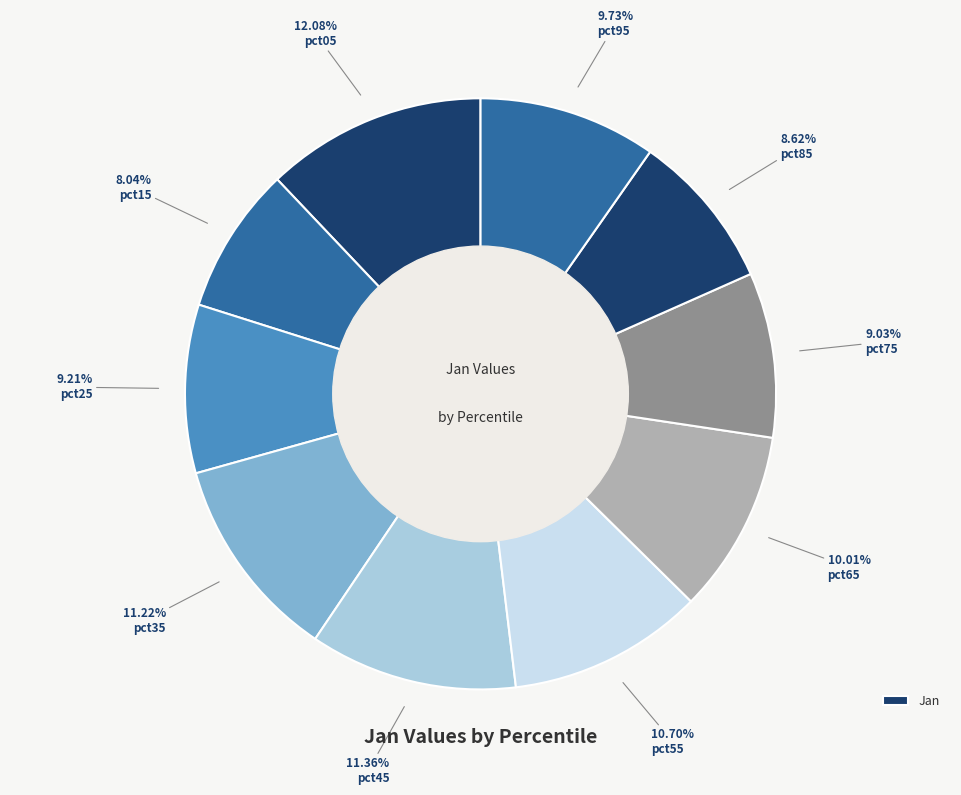

How many segments does this pie chart have?

10